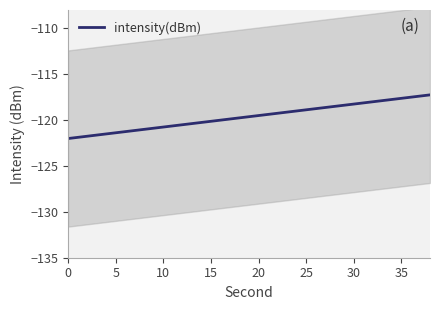

What is the minimum value for intensity(dBm)?

-122.0